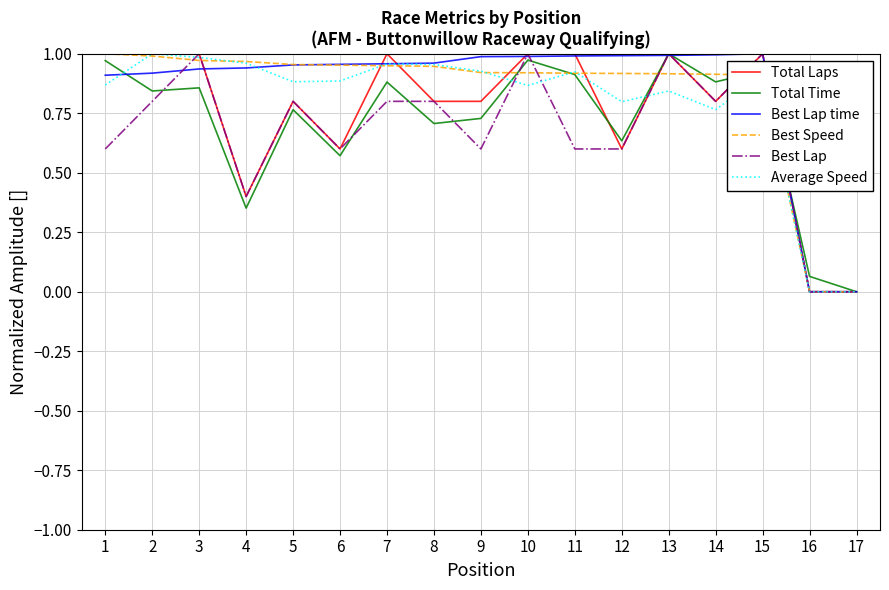

True or false: Best Lap has a value of 0.2 at 11.

False